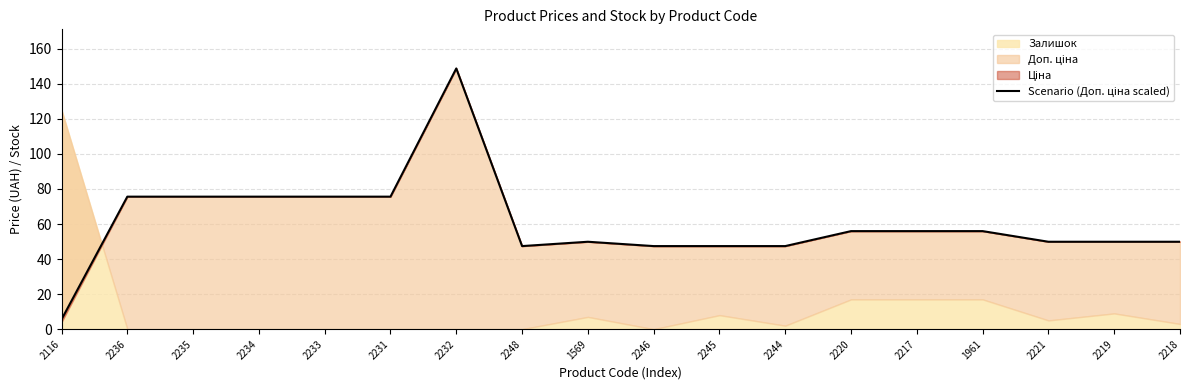

What is the difference between the values at 2245 and 2233?

28.2